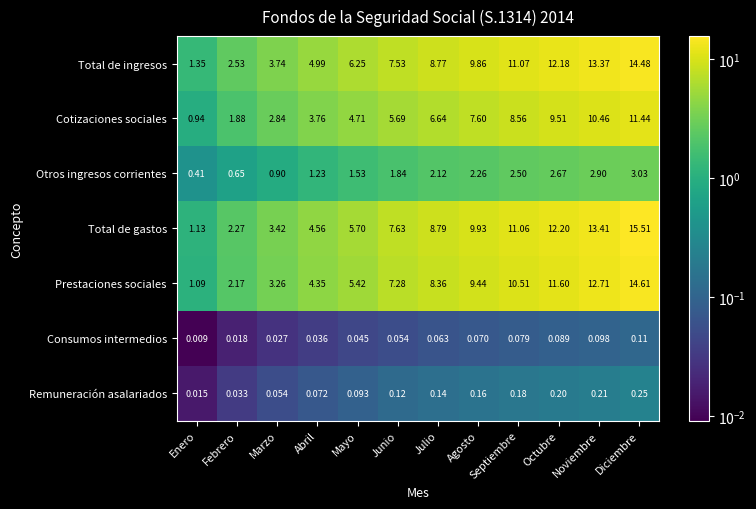

How many categories are shown in the chart?

12